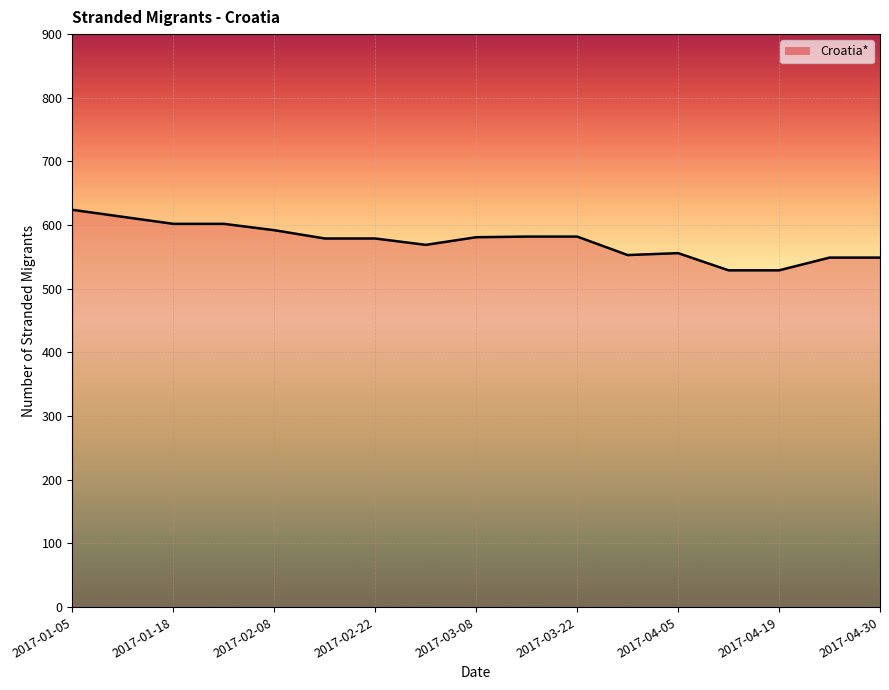

What is the difference between the maximum and minimum values?

95